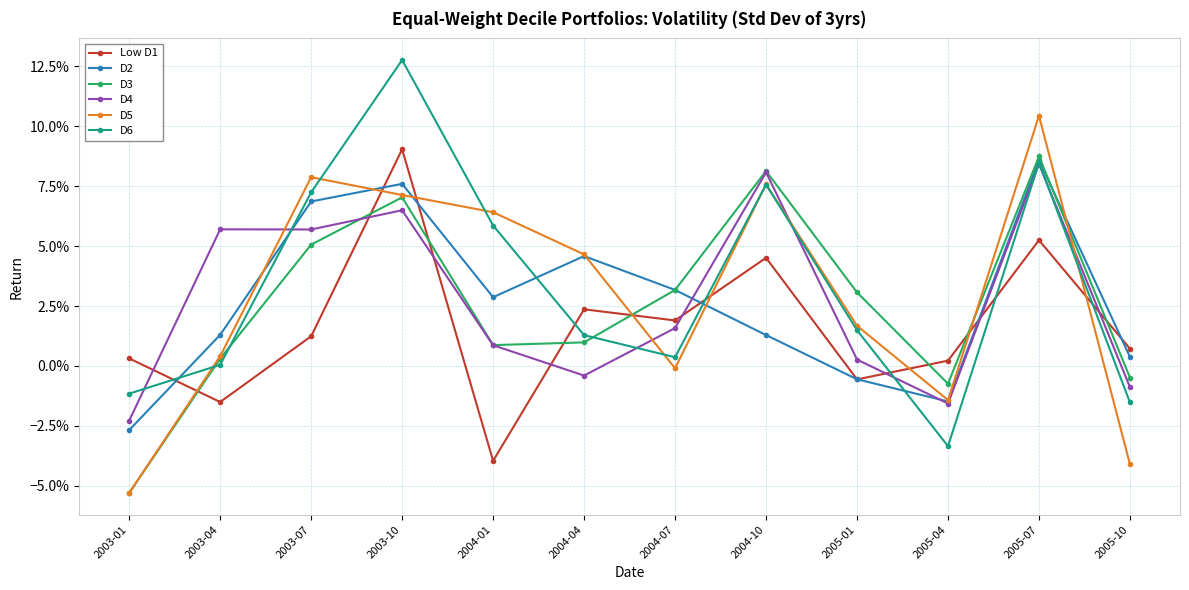

What is the value of the D3 point at the 8th from the left?

0.1